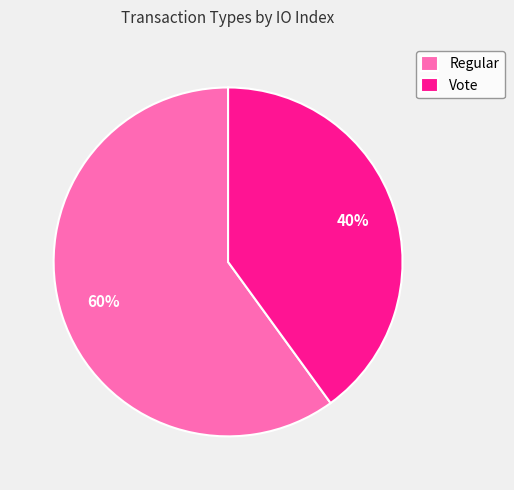

To the nearest percent, what is the average slice percentage?

50%